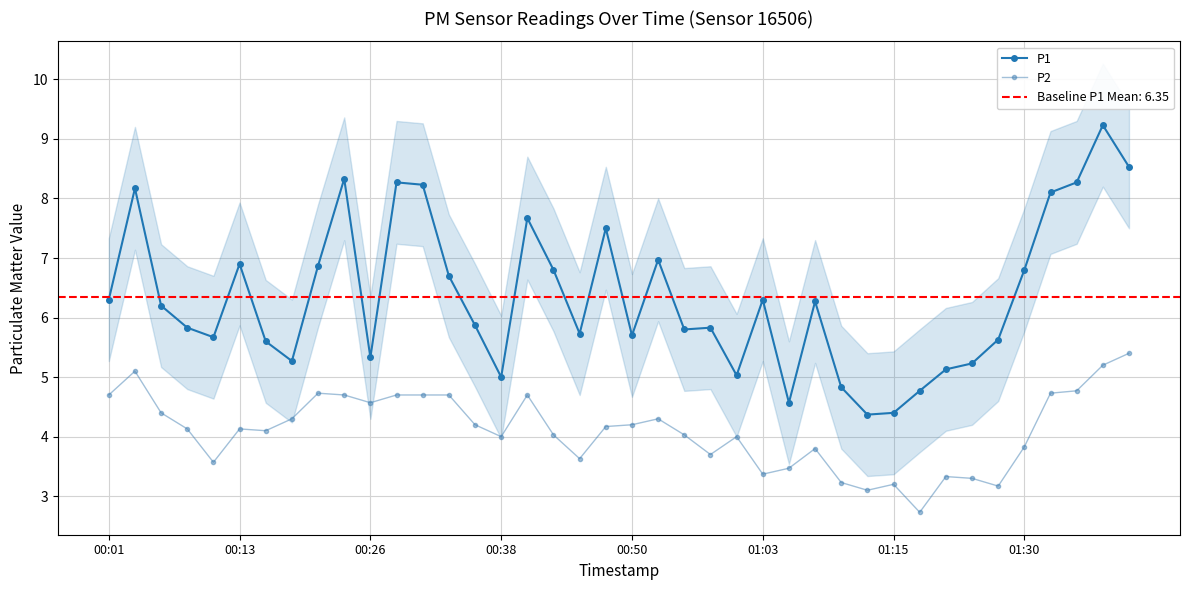

List the series in order of their peak value, highest first.

P1, P2